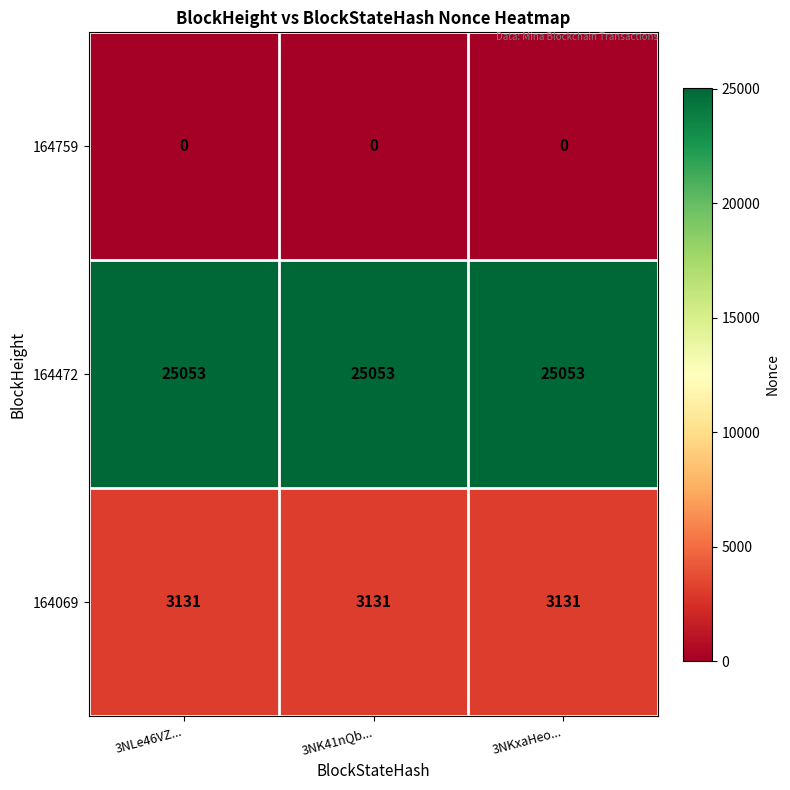

What is the average value of the 164472 series?

25053